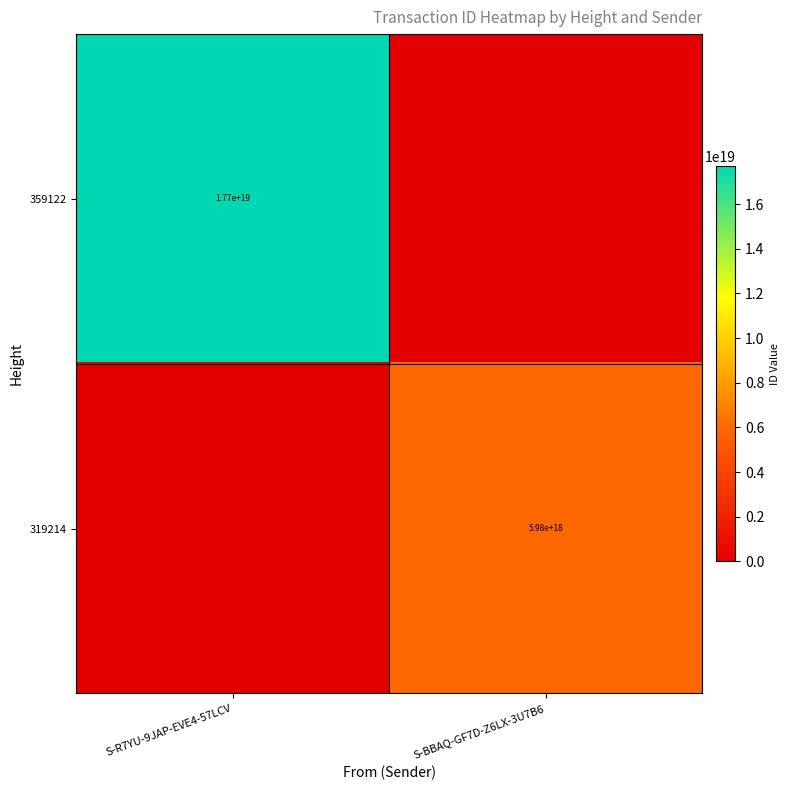

The 319214 series shows 1761942584727810560 at S-BBAQ-GF7D-Z6LX-3U7B6. True or false?

False